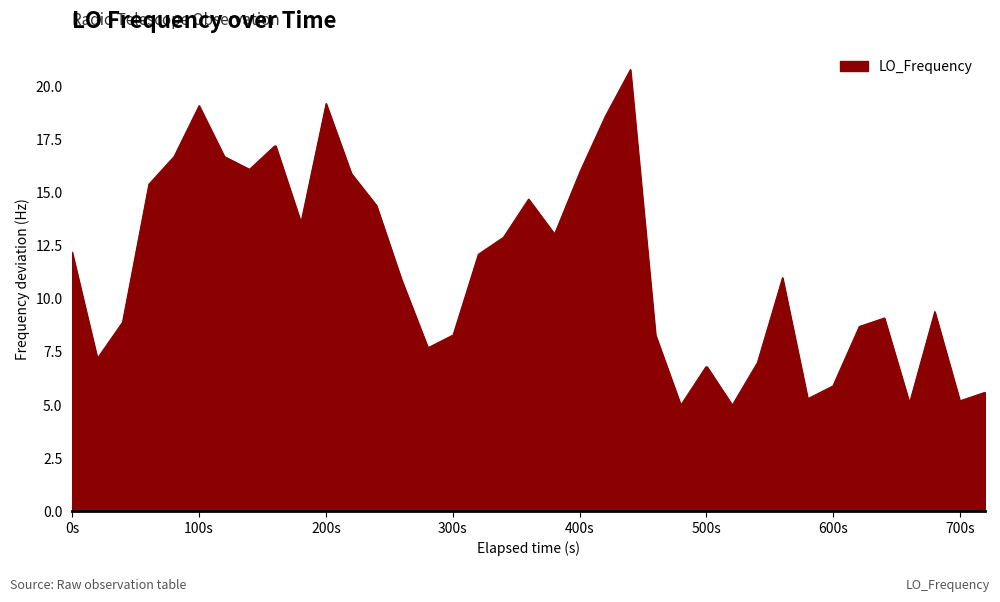

What is the difference between the maximum and minimum values?

15.8